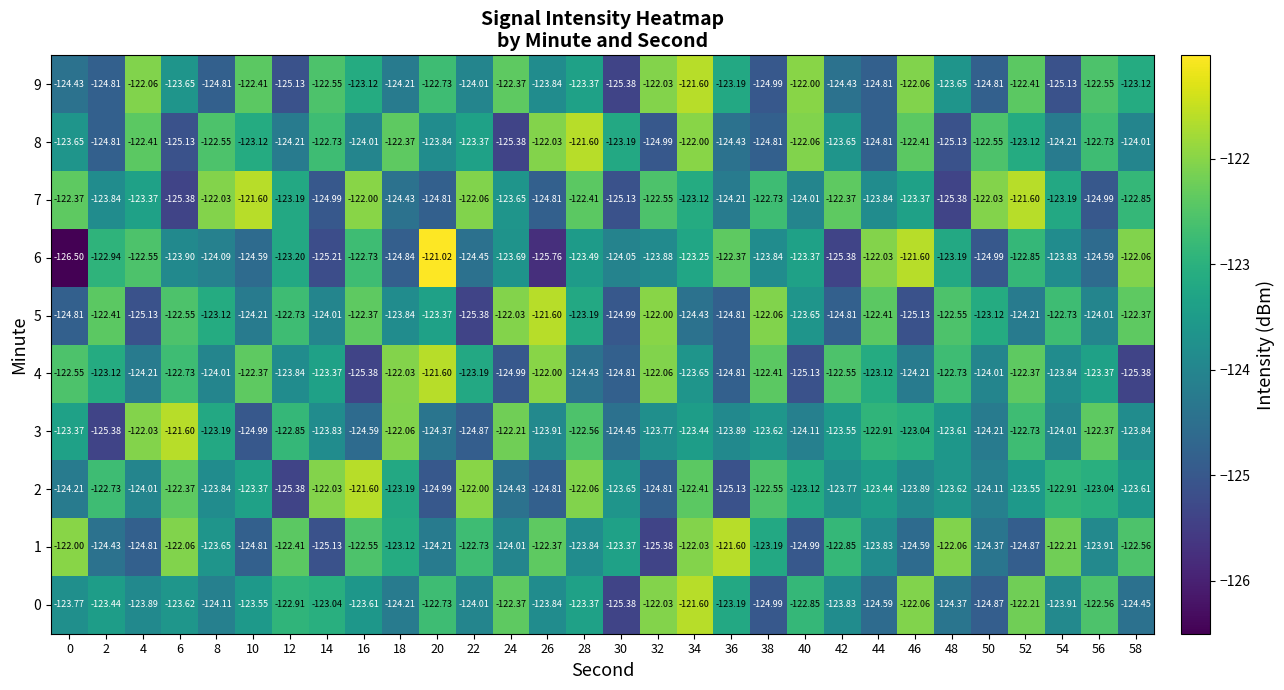

Is the value of 7 at 36 greater than the value of 4 at 18?

No